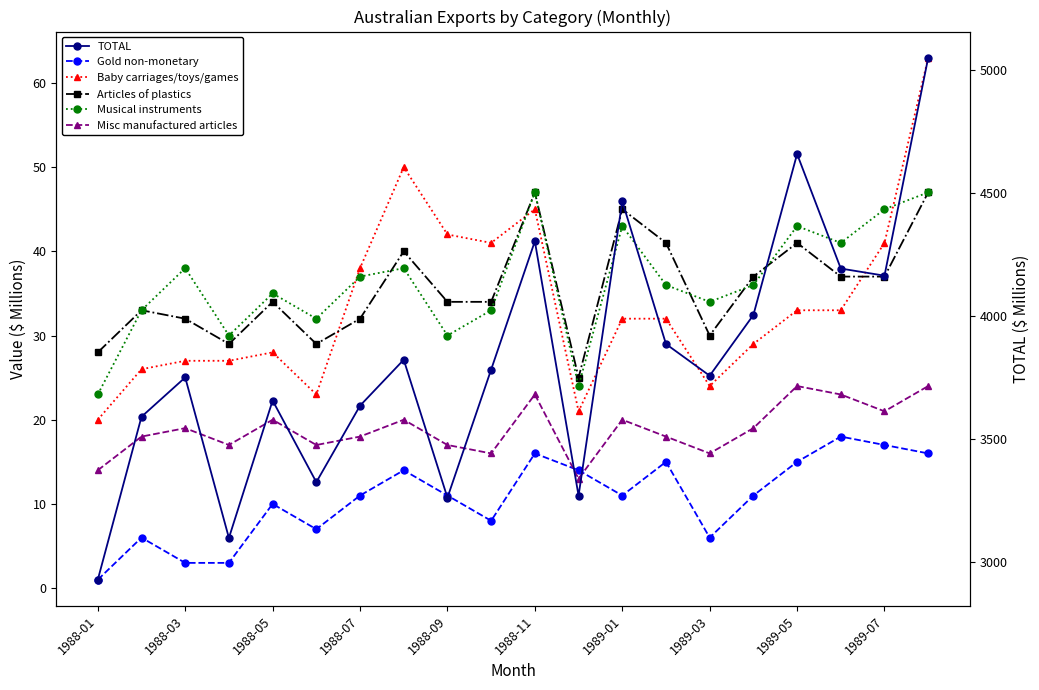

True or false: Misc manufactured articles and TOTAL intersect in this chart.

False